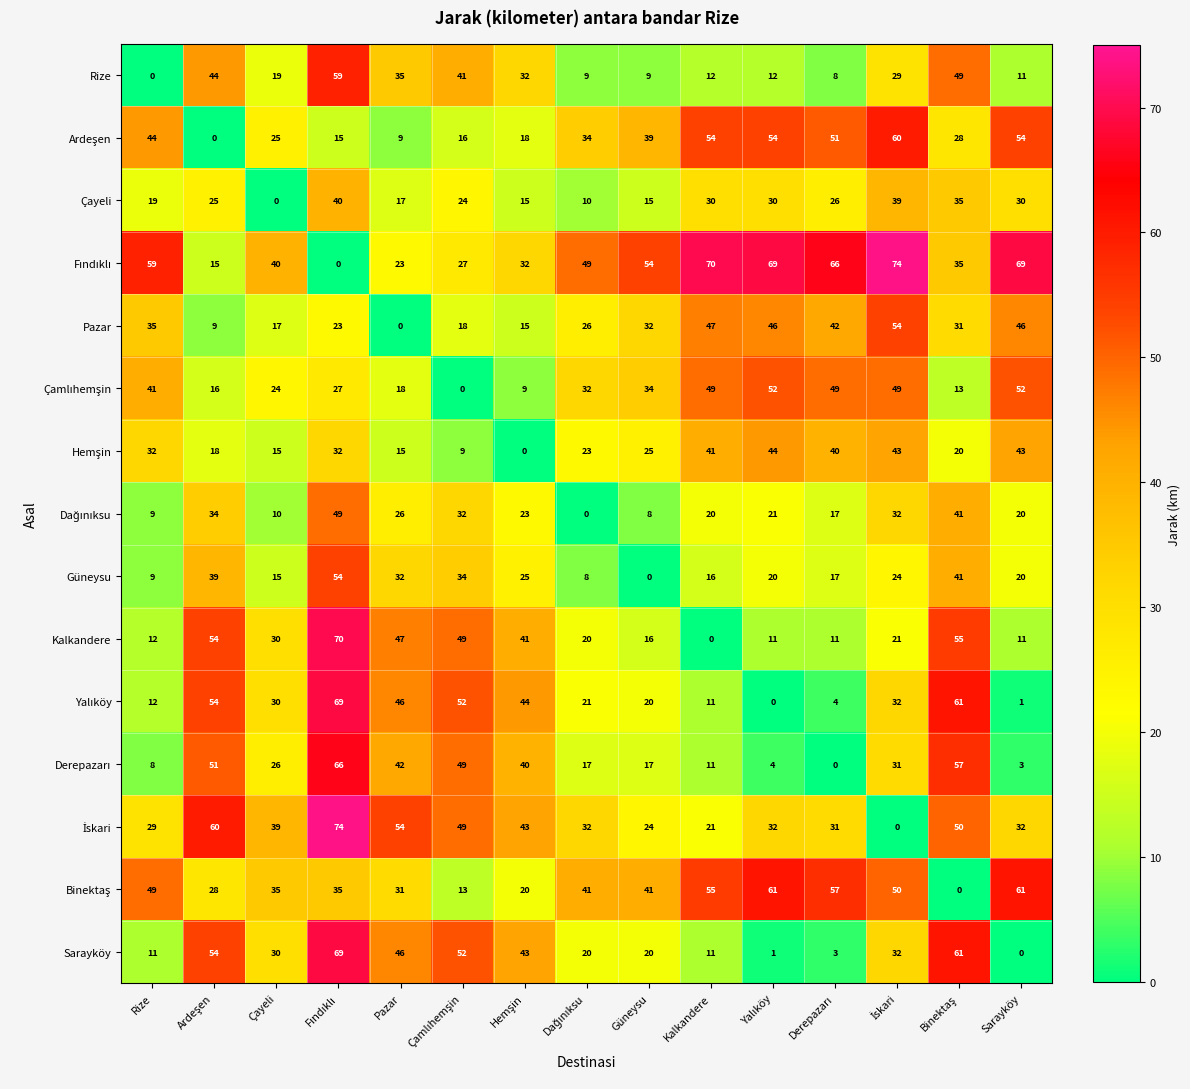

Which category has the lowest value in the Çayeli series?

Çayeli